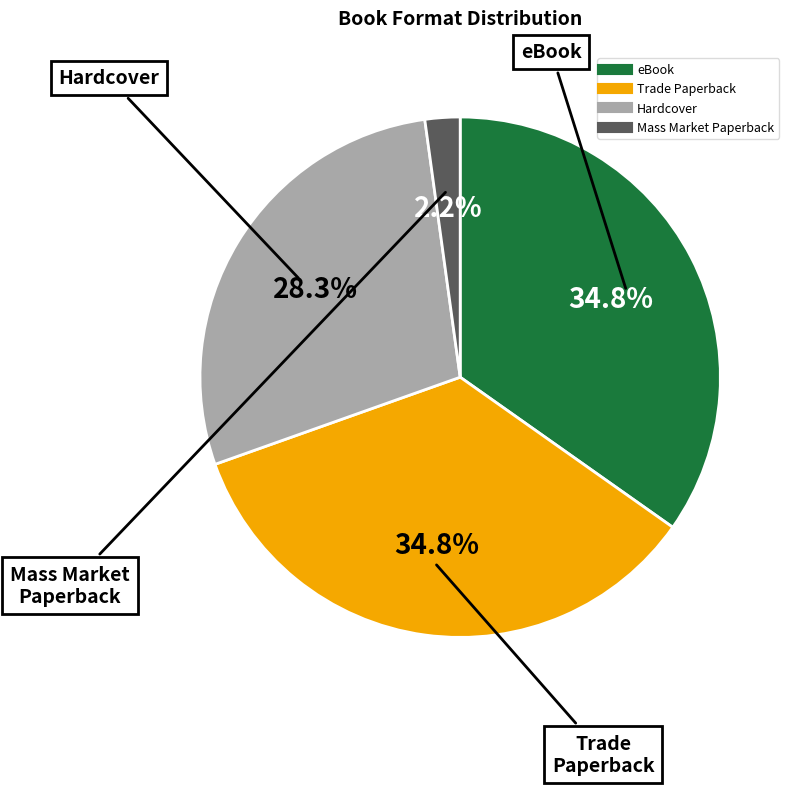

Is there a majority slice in this chart?

No